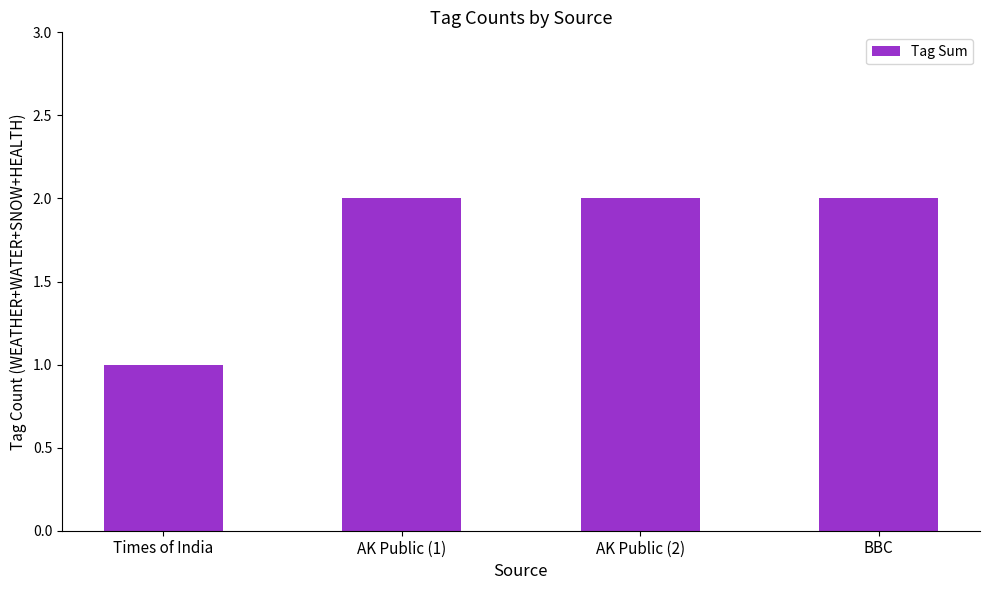

Which category has the lowest value across all series?

Times of India